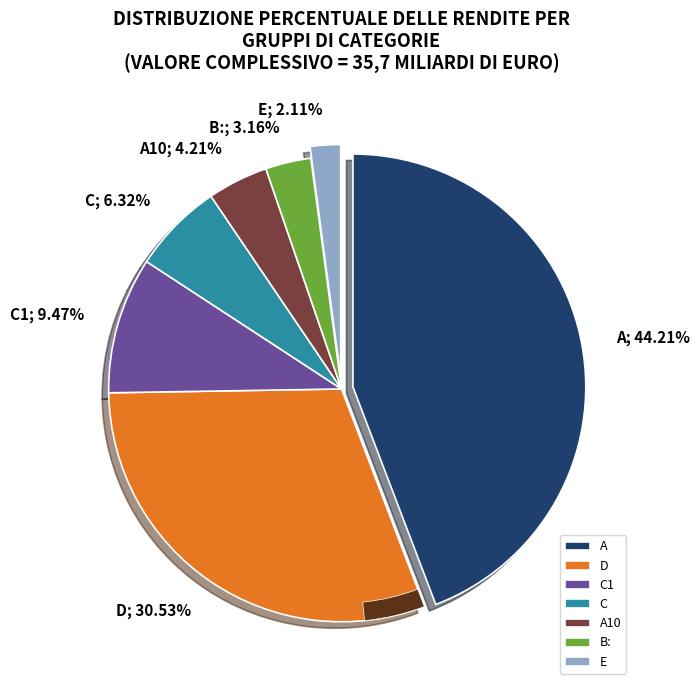

To the nearest percent, what is the difference between the Row 2 and Row 6 slice percentages?

27%